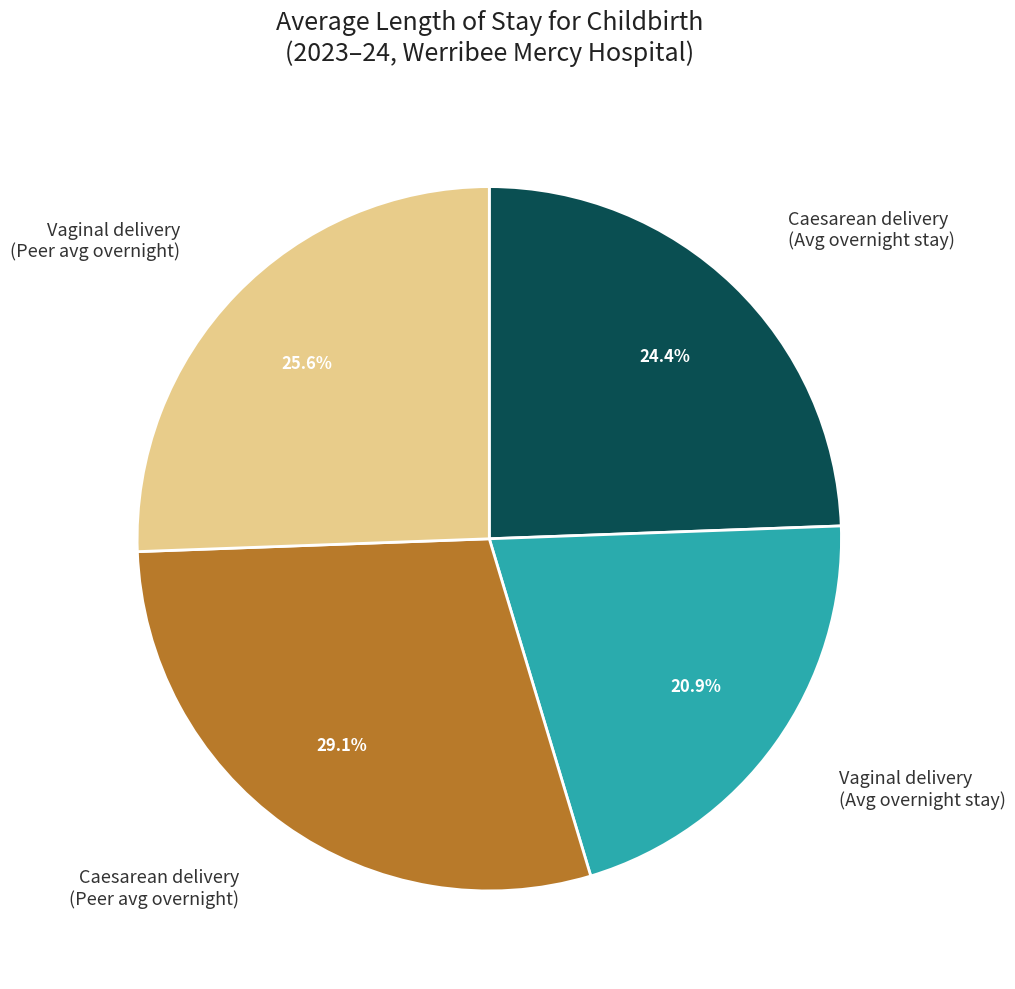

Is there any slice that represents more than half of the pie?

No